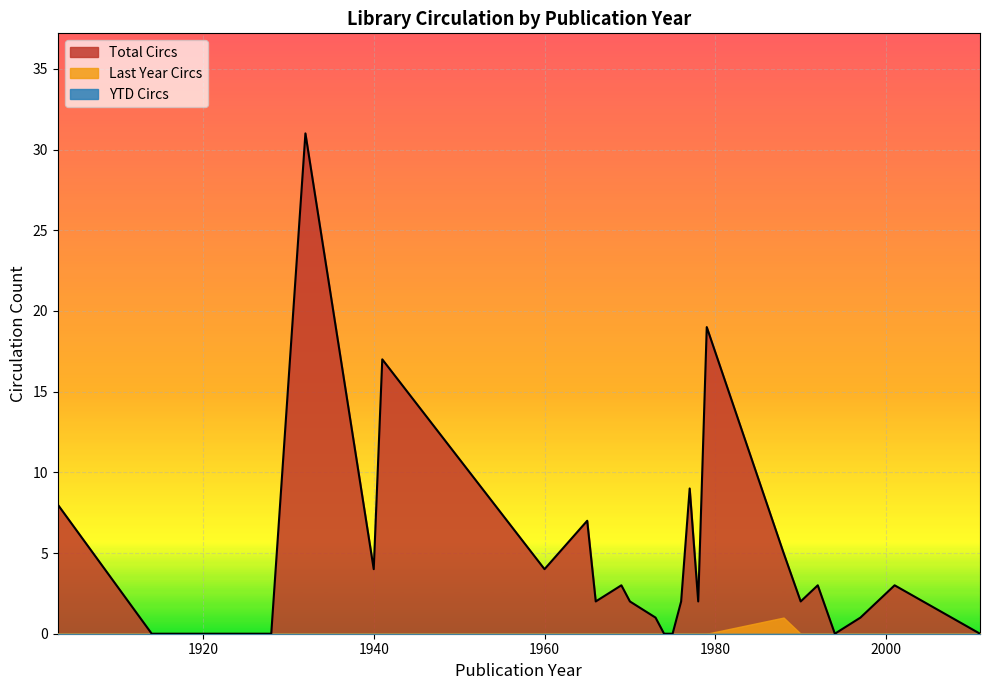

True or false: Total Circs and Last Year Circs cross at least once.

False